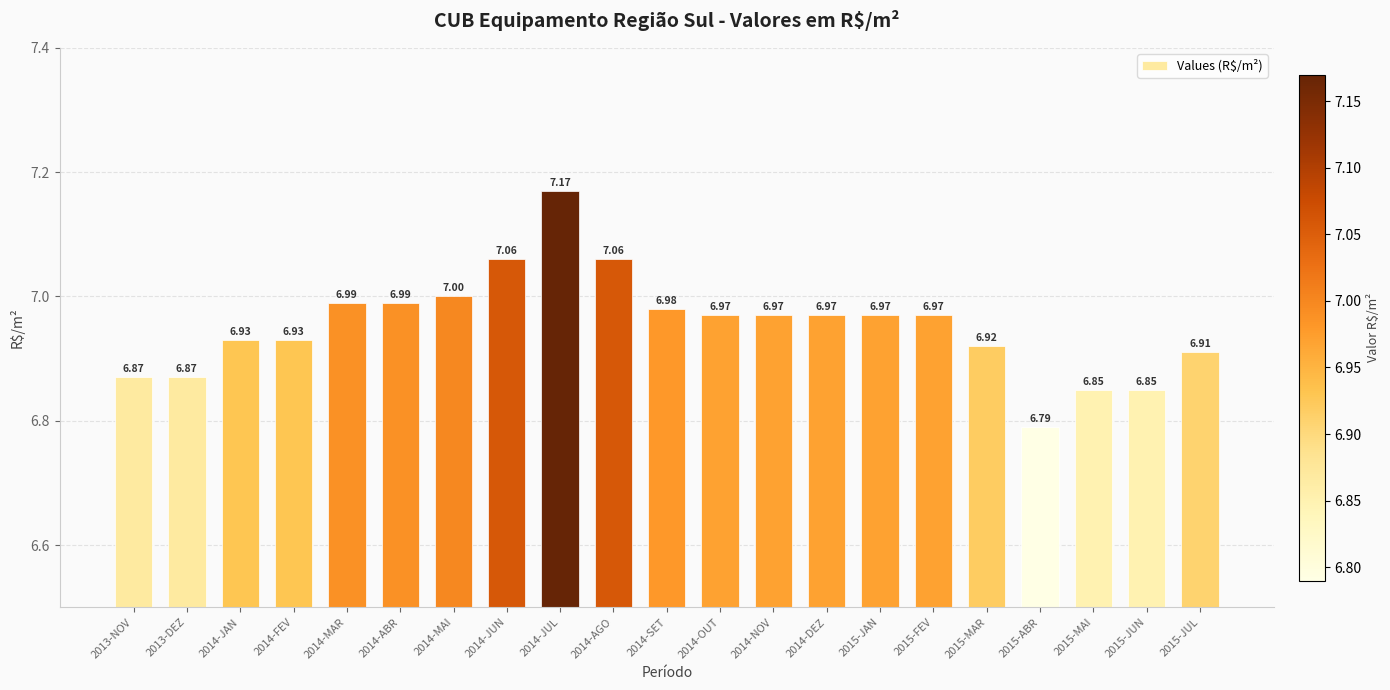

True or false: the data shows 6.8 at 2015-JUN.

True